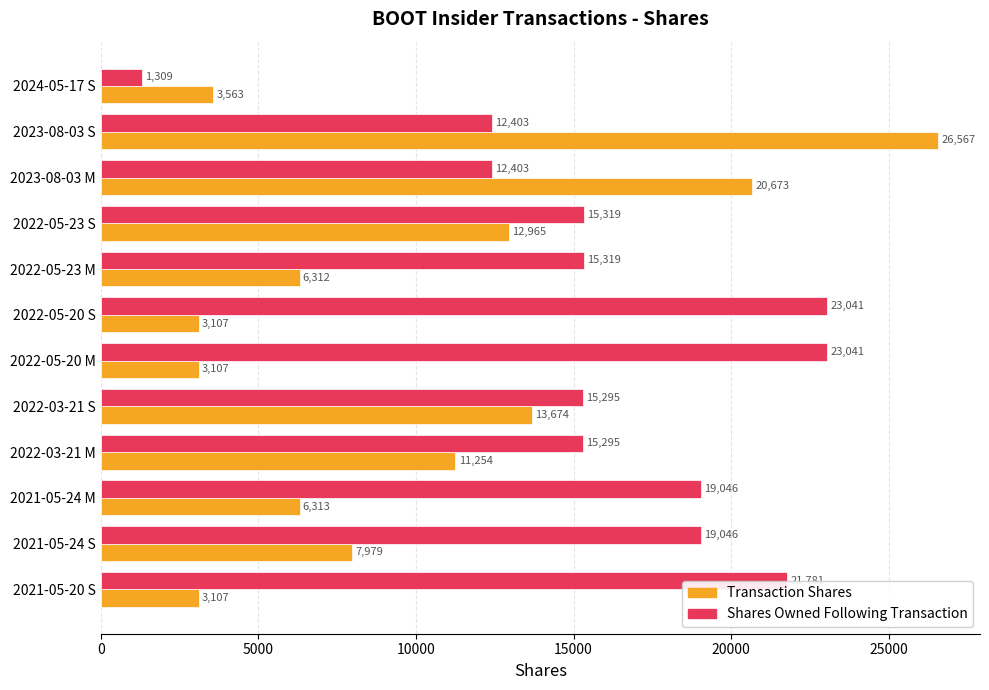

What is the total value across all series at 2023-08-03 M?

33076